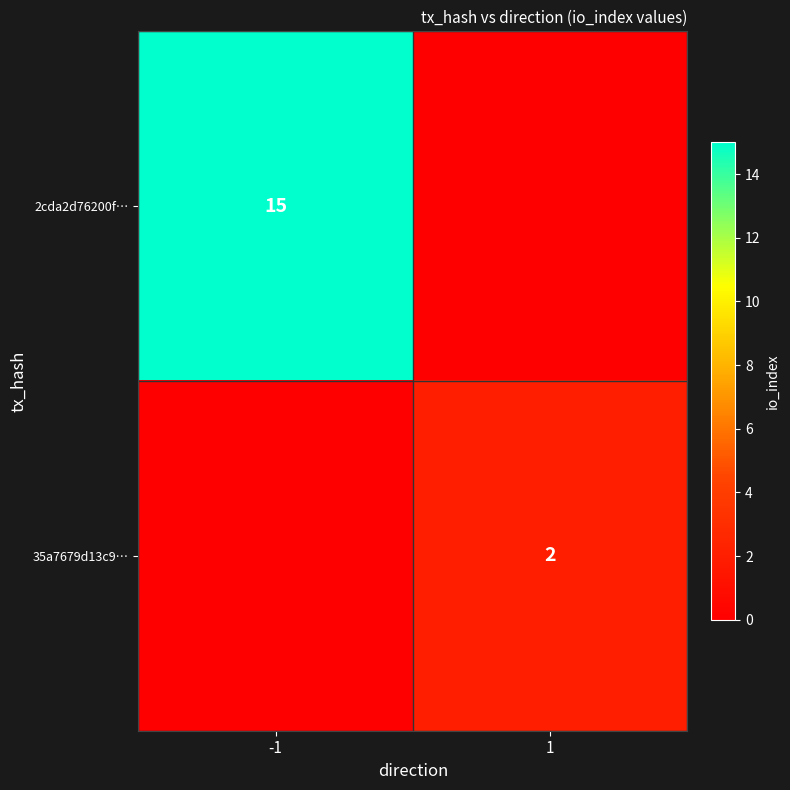

The value of 2cda2d76200f… at -1 is 15. True or false?

True